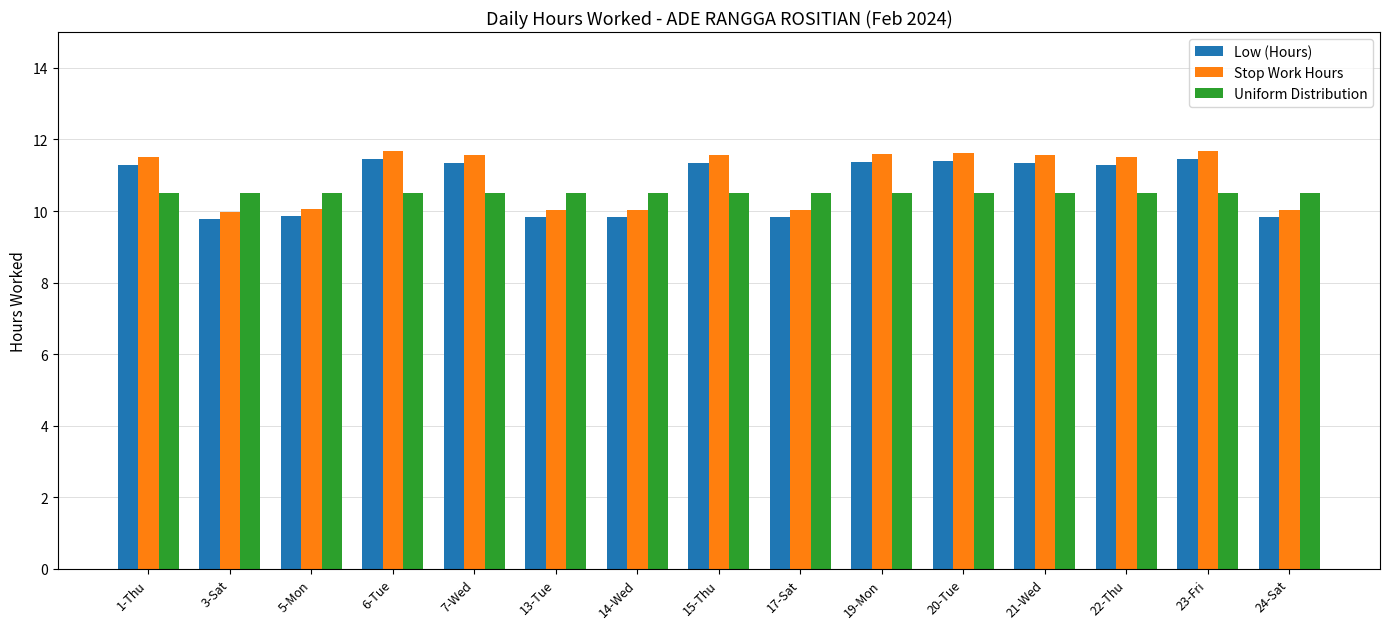

What is the total value across all series at 6-Tue?

33.6